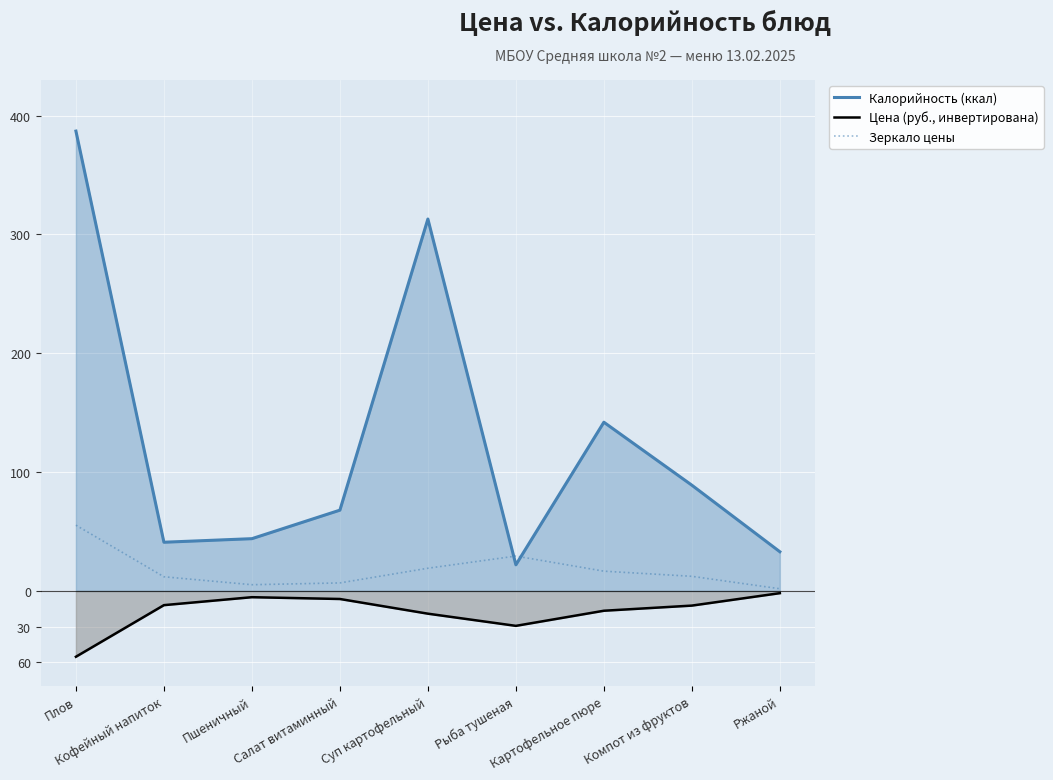

Reading left to right, transcribe all the data shown in this chart.

Калорийность (ккал): 387.0	41.0	44.0	68.0	313.0	22.0	142.0	89.0	33.0
Цена (руб., инвертирована): -55.4	-11.9	-5.2	-6.8	-19.1	-29.4	-16.6	-12.3	-1.9
Зеркало цены: 55.4	11.9	5.2	6.8	19.1	29.4	16.6	12.3	1.9